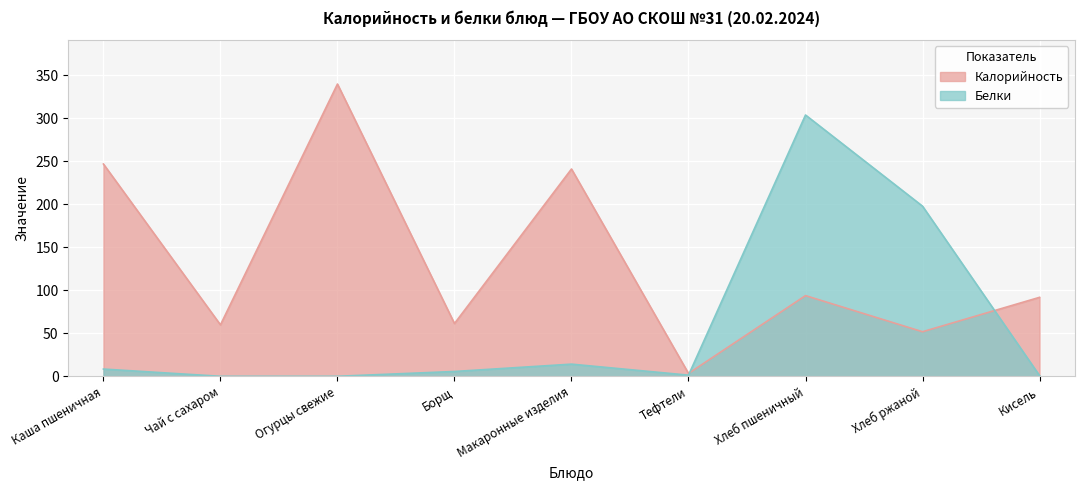

Reading left to right, transcribe all the data shown in this chart.

Калорийность: 247.0	60.0	340.0	61.5	241.2	3.5	94.0	52.0	92.0
Белки: 8.6	0.2	0.2	5.8	14.3	1.5	304.0	198.0	1.0